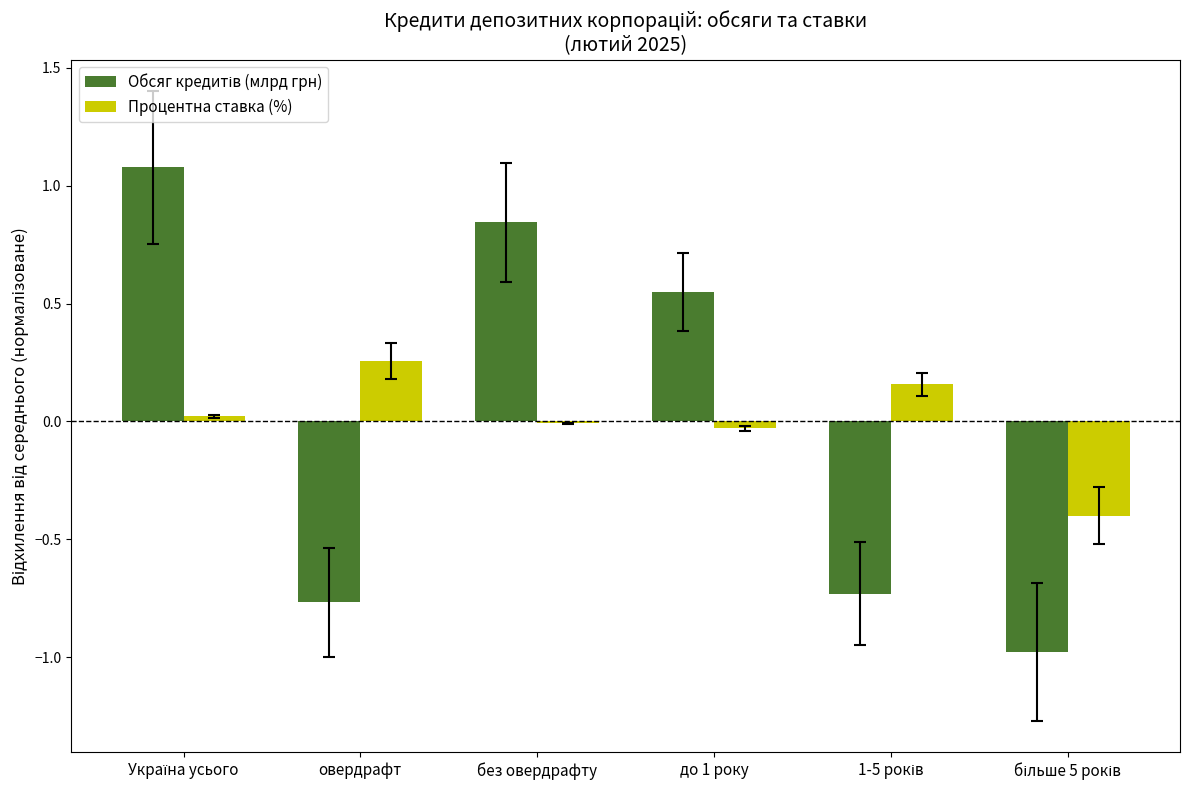

Is it true that Процентна ставка (%) equals -0.0 at без овердрафту?

True